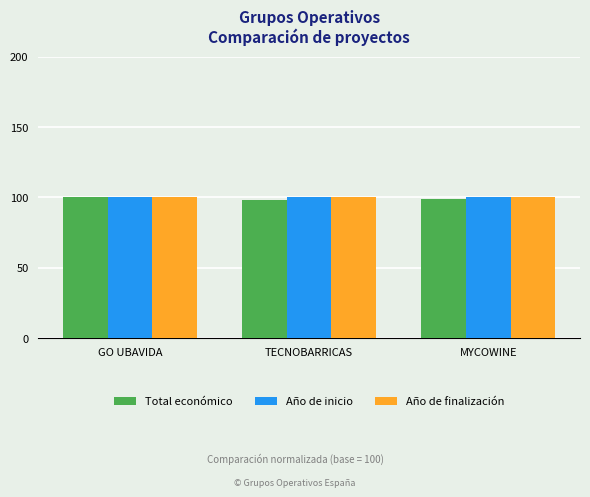

True or false: Total económico has a value of 139.6 at MYCOWINE.

False